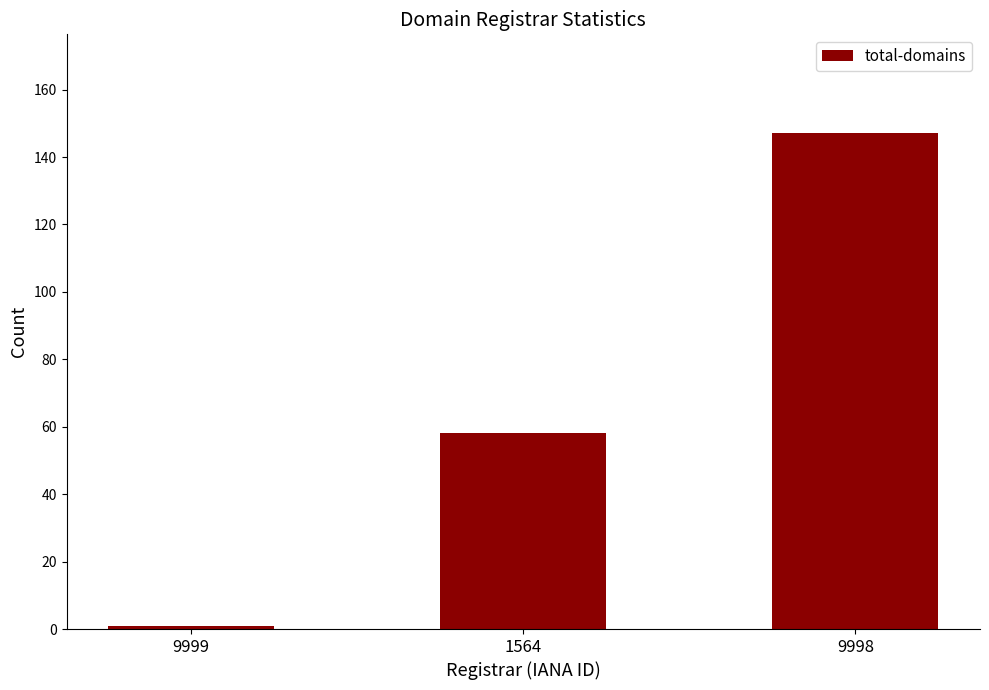

How many data points are less than 58?

1